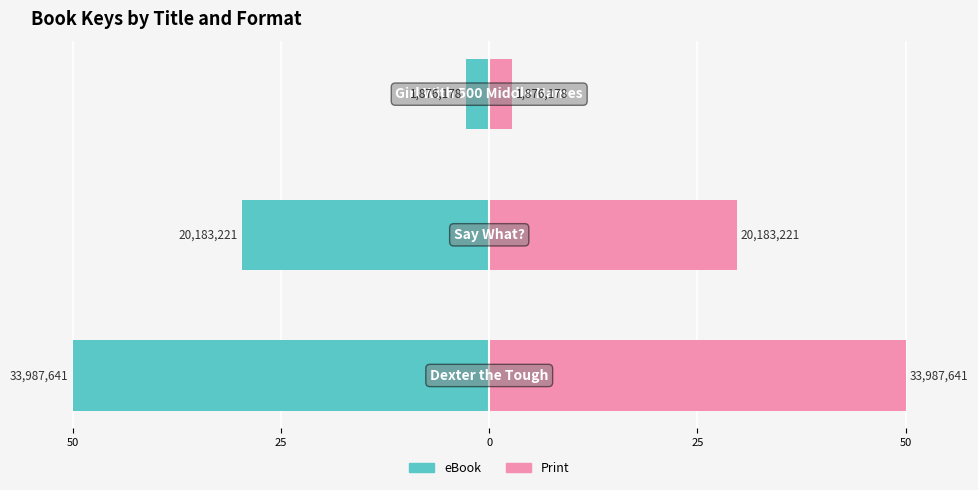

Does the chart contain stacked bars?

No